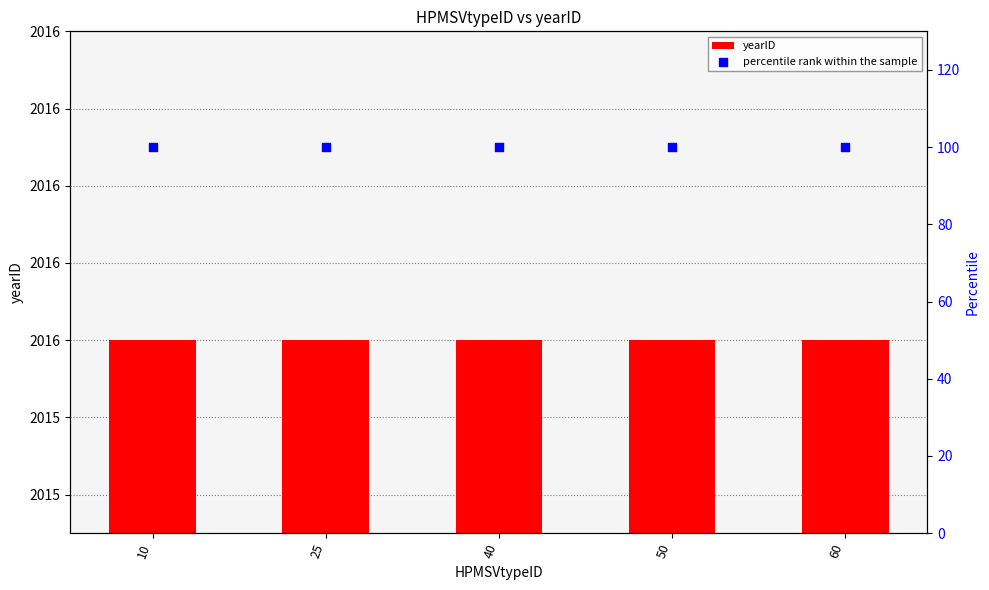

At how many categories does at least one series exceed 1164?

5